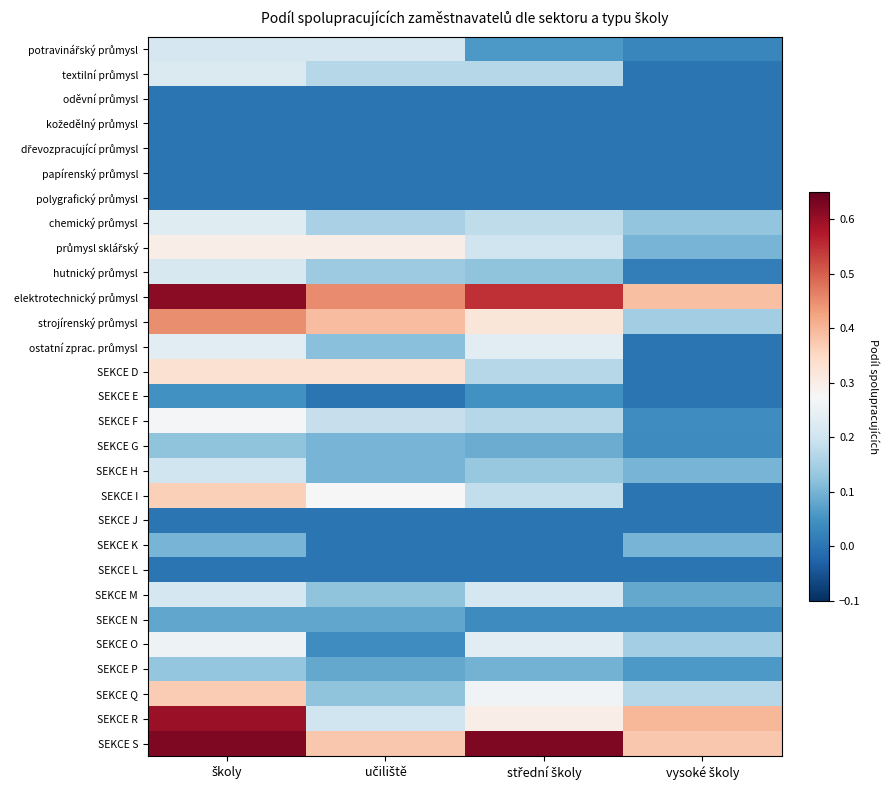

Which series changed the most between učiliště and vysoké školy?

SEKCE D